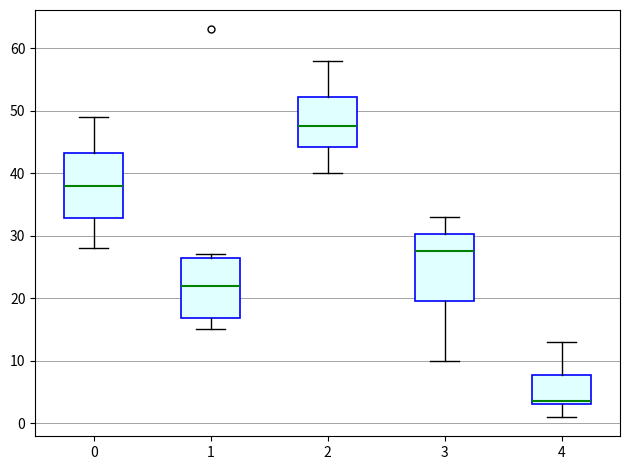

Where is the lower edge of the box at x = 0 on the y-axis? The values are not printed on the chart, so give them approximately, as read against the axis.

33